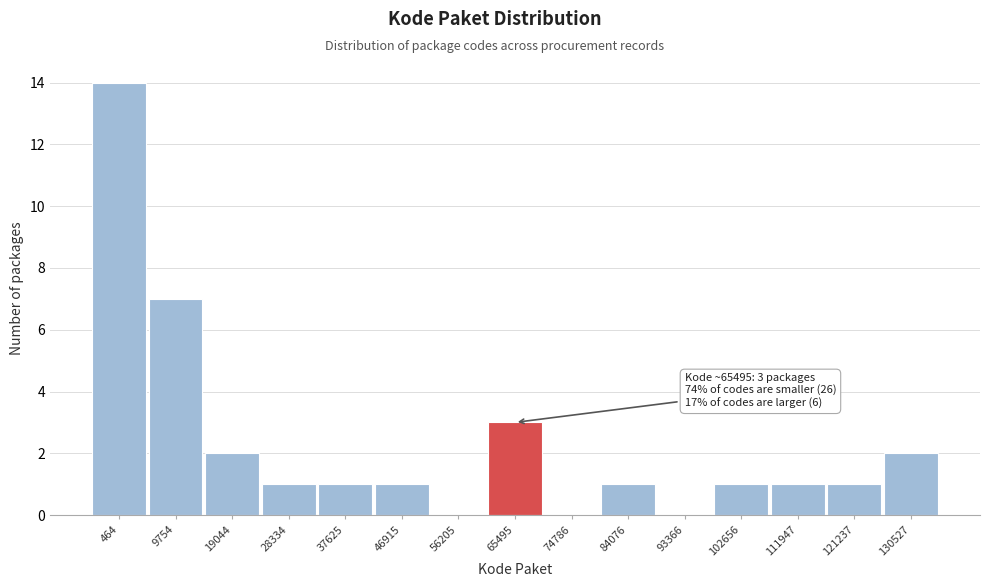

Reading left to right, what are all the values shown in this chart?

464=14	9754=7	19044=2	28334=1	37625=1	46915=1	56205=0	65495=3	74786=0	84076=1	93366=0	102656=1	111947=1	121237=1	130527=2